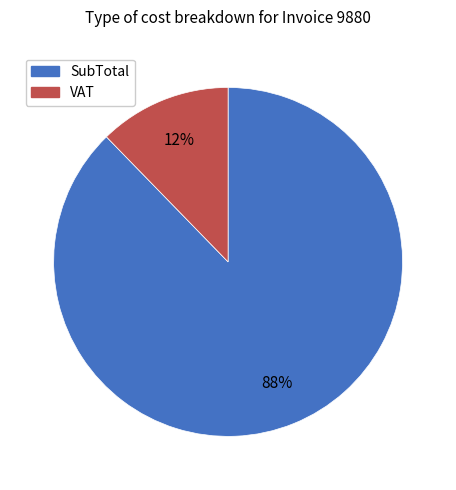

How many segments does this pie chart have?

2